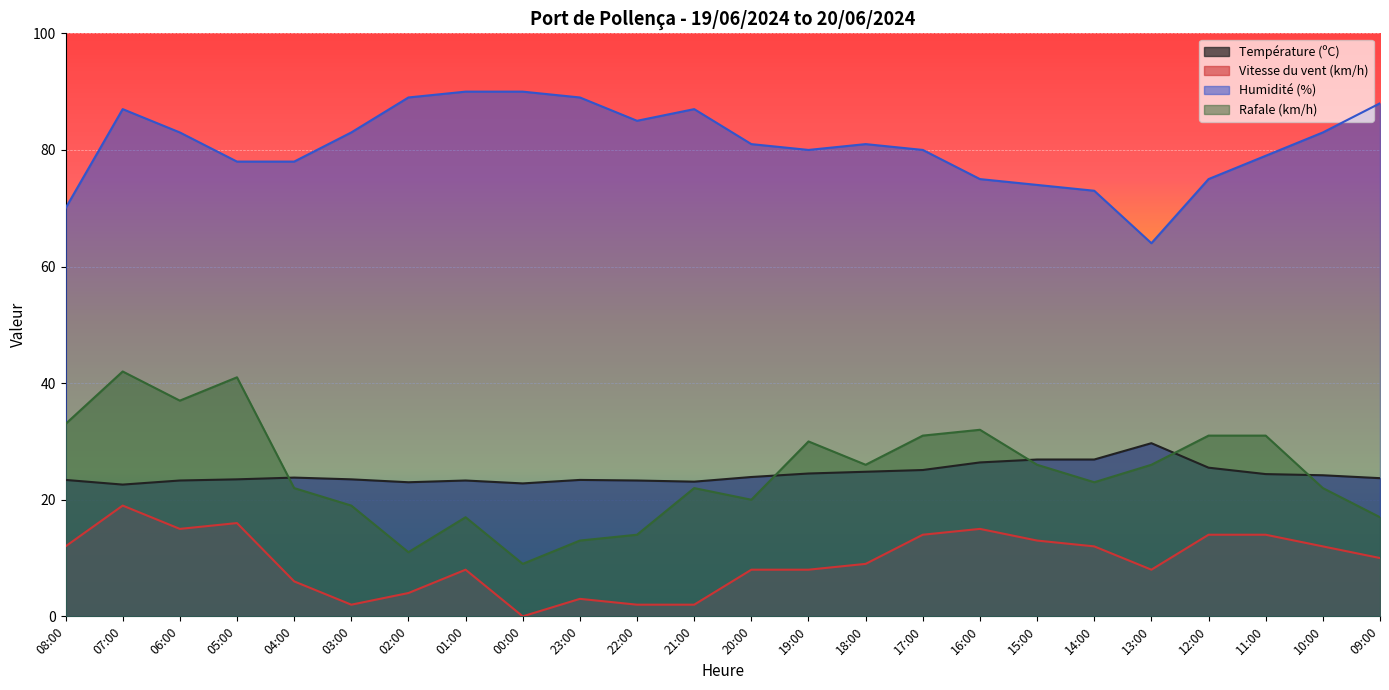

At which label does Rafale (km/h) first exceed 26?

08:00